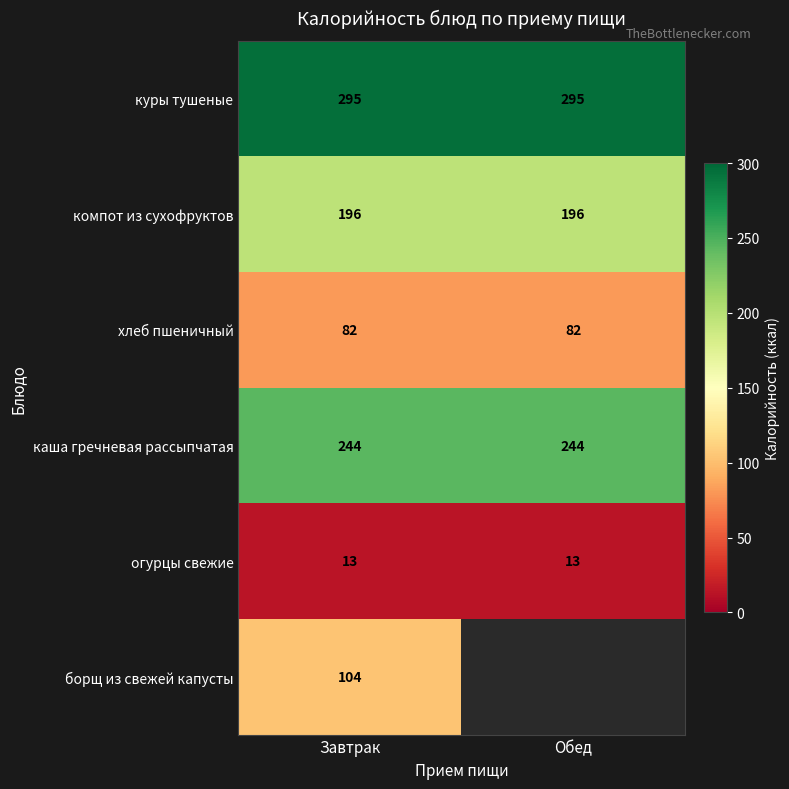

What is the average value of the компот из сухофруктов series?

196